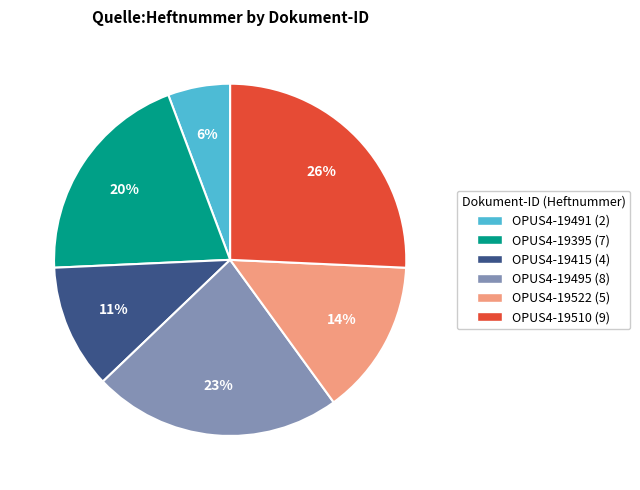

Combined, do OPUS4-19510 and OPUS4-19522 account for over 50%?

No